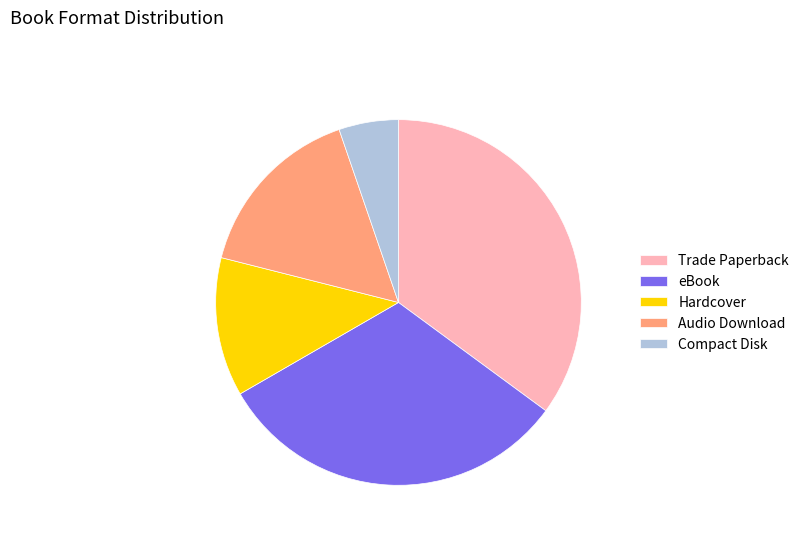

True or false: Trade Paperback accounts for 35% of the total.

True